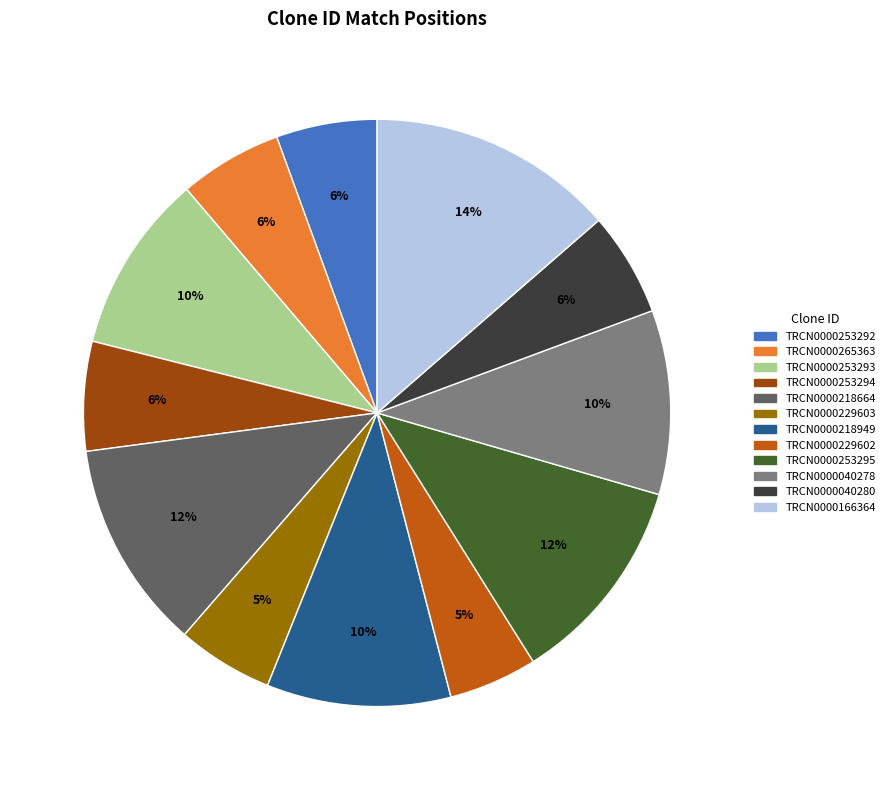

True or false: TRCN0000253294 accounts for 6% of the total.

True